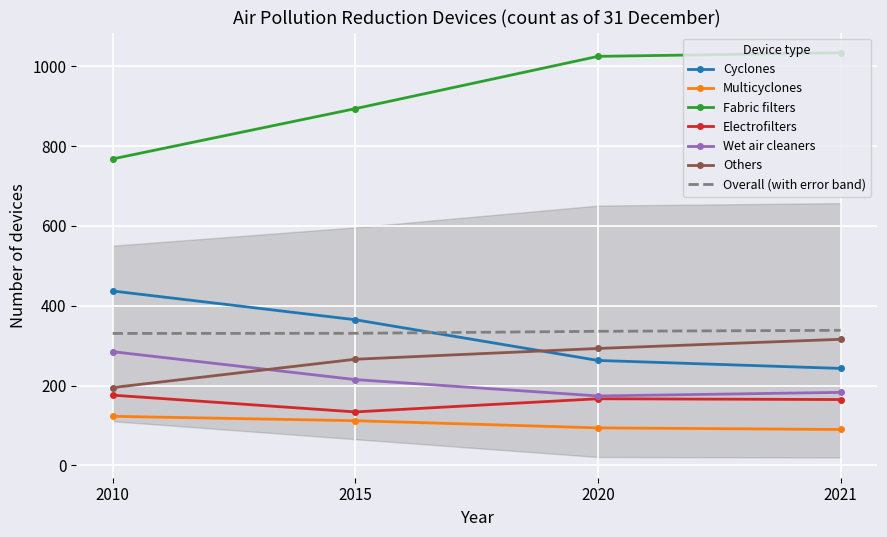

Is this an area chart (filled region under the line)?

No